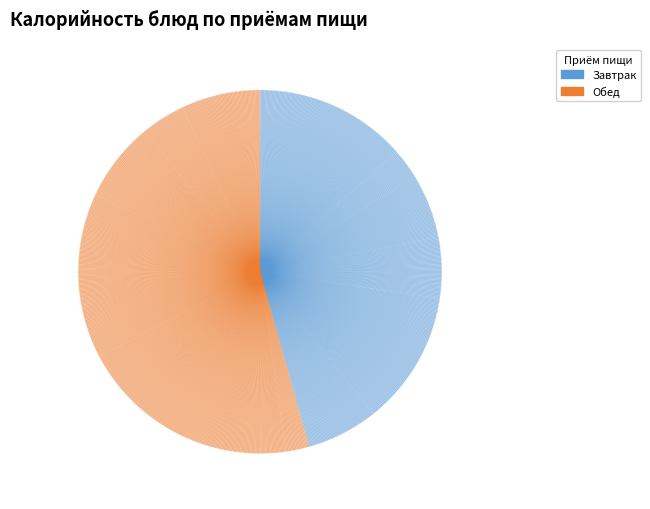

How many slices are in this pie chart?

12